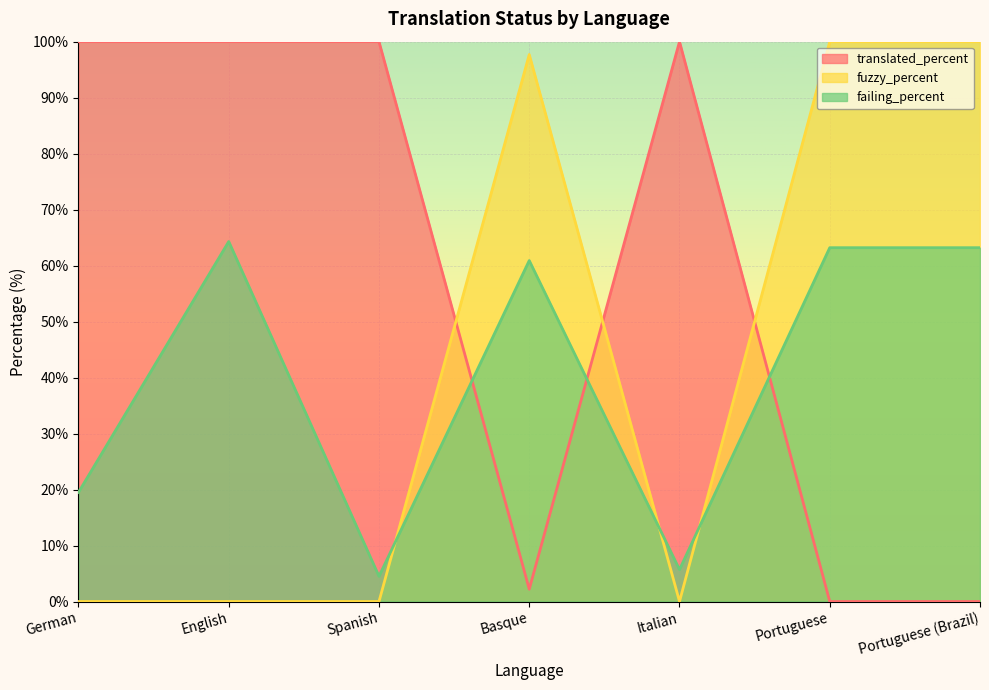

What is the spread (max minus min) of values at Basque?

95.5